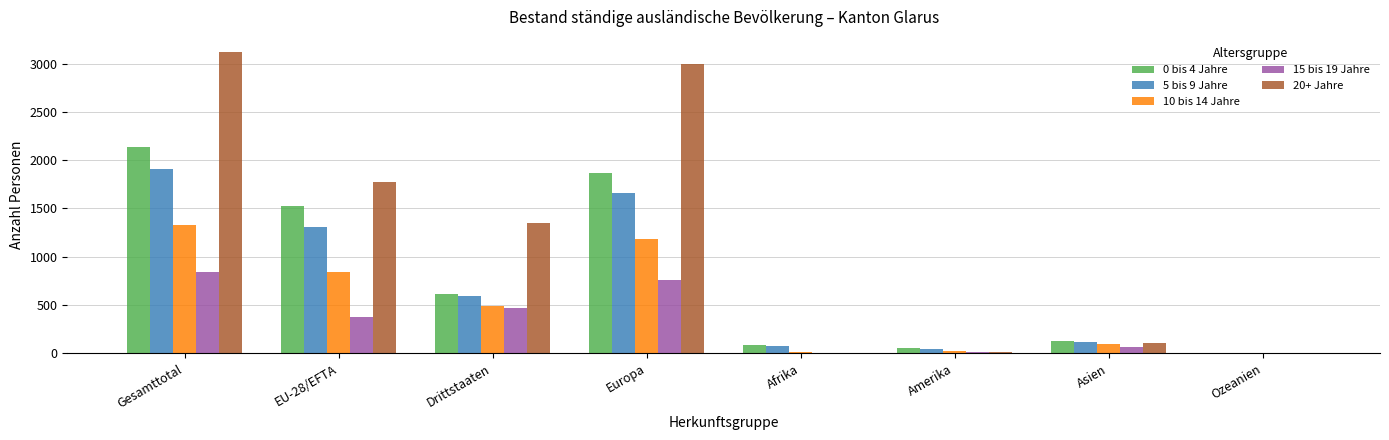

Which series has the largest total across all categories?

20+ Jahre